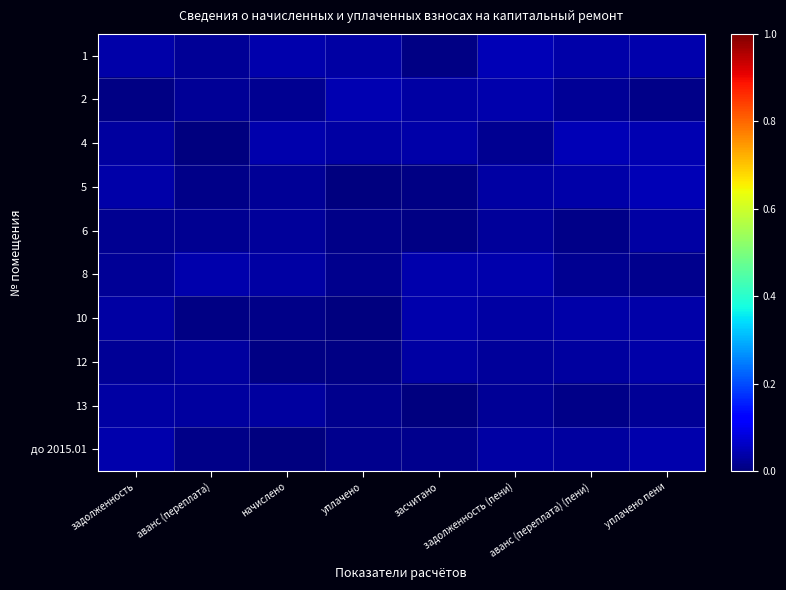

At how many categories does at least one series exceed 0?

8